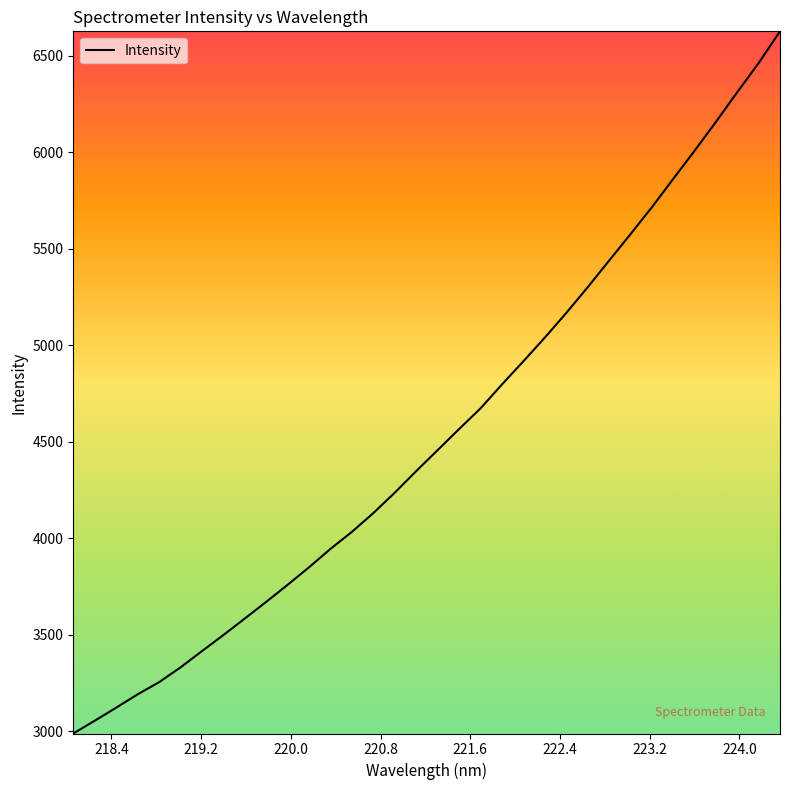

What is the difference between the maximum and minimum values?

3639.0